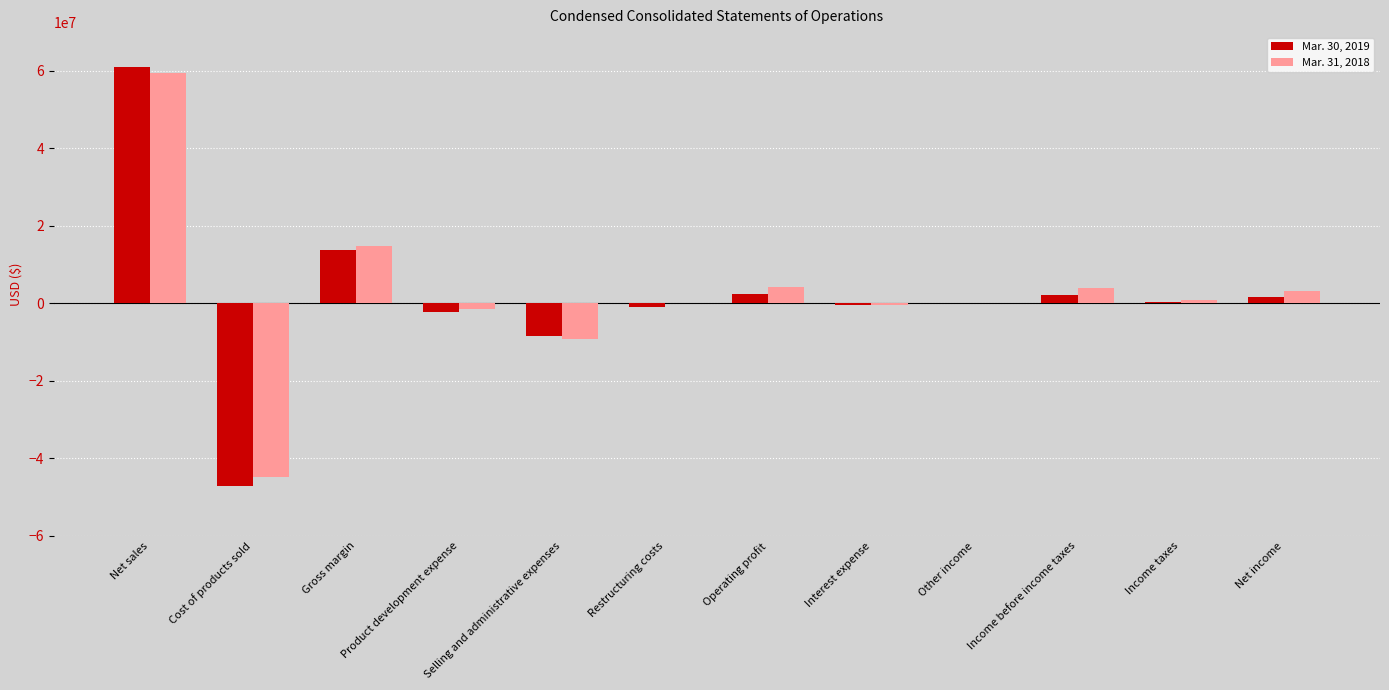

What is the maximum value shown in the chart?

60883148